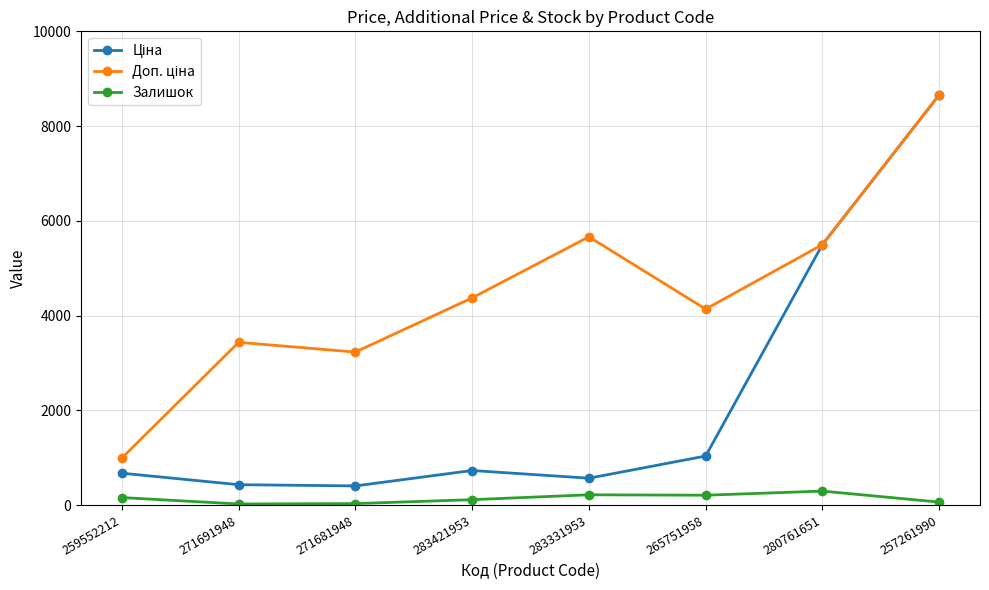

The value of Залишок at 283331953 is 216.0. True or false?

True